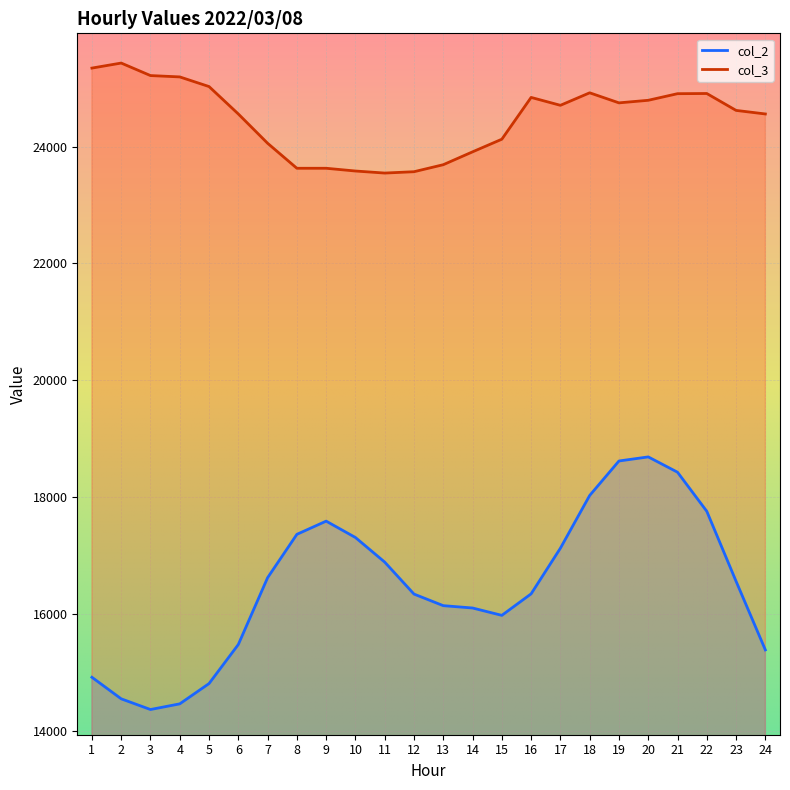

At which category is the sum across all series the highest?

20